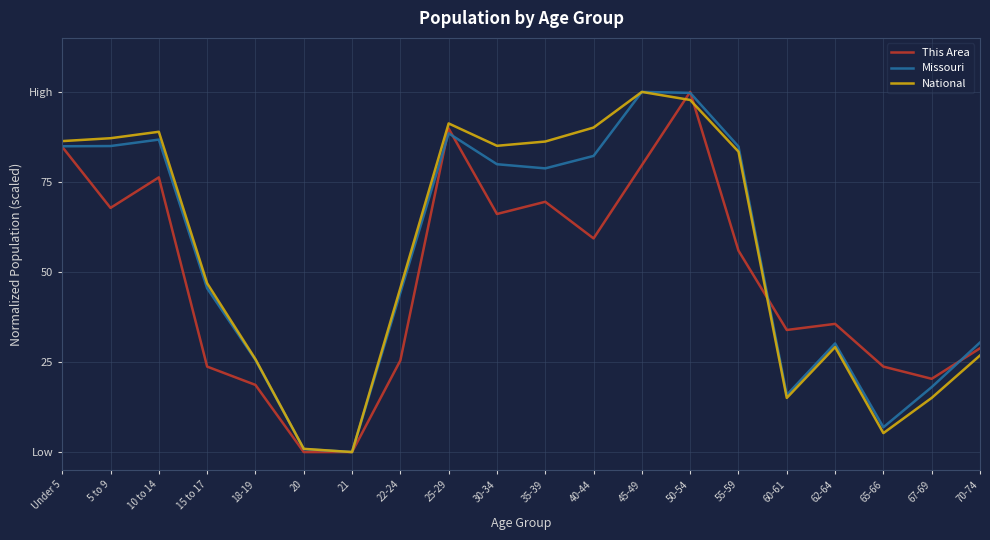

Does the chart have visible grid lines?

Yes